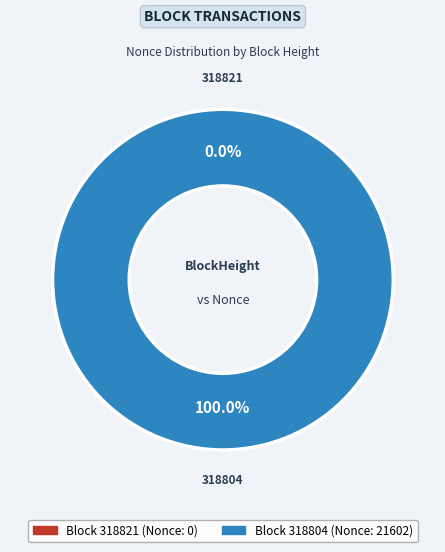

The 318821 slice represents 6% of the pie. True or false?

False